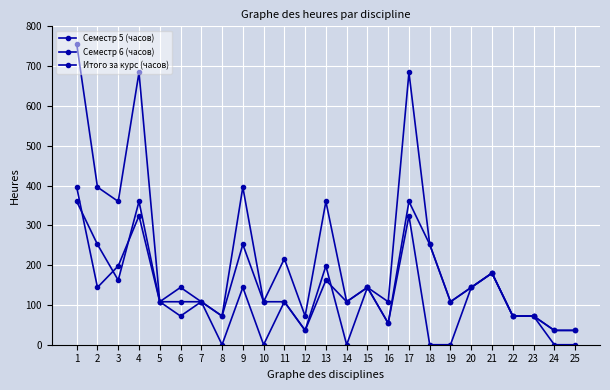

List the labels in order of Семестр 5 (часов) value, smallest first.

12, 24, 25, 16, 6, 8, 22, 23, 5, 7, 10, 11, 14, 19, 15, 20, 3, 13, 21, 2, 9, 18, 1, 4, 17